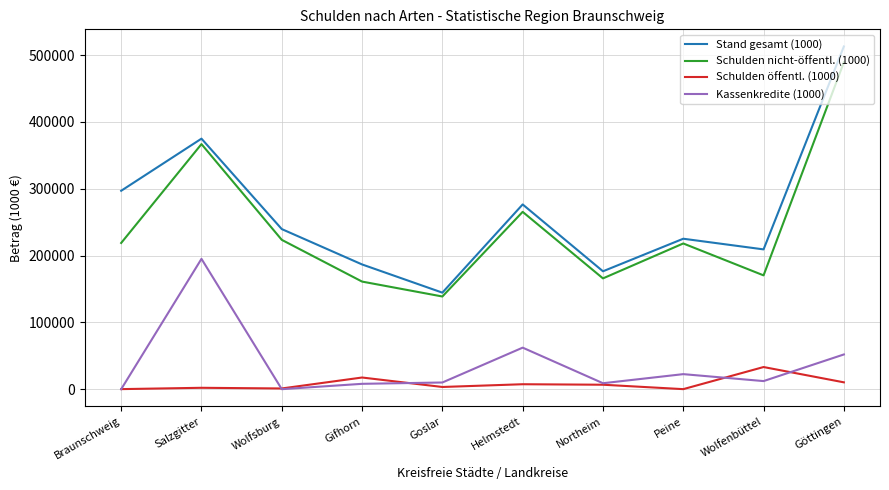

List the series in order of their peak value, highest first.

Stand gesamt (1000), Schulden nicht-öffentl. (1000), Kassenkredite (1000), Schulden öffentl. (1000)